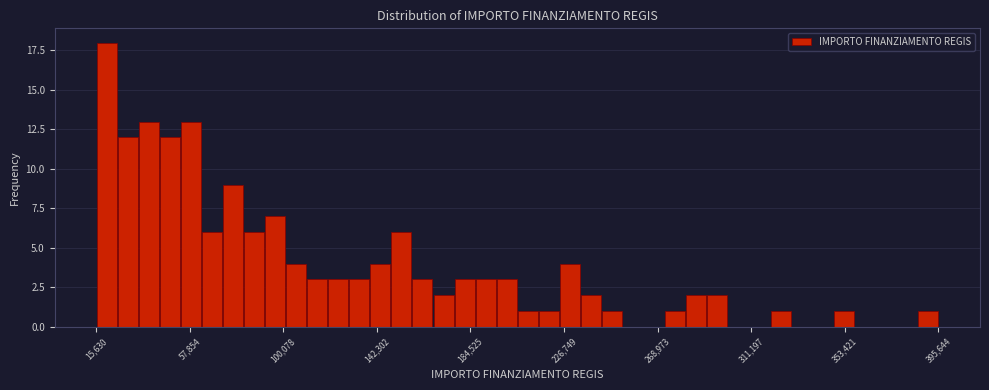

Around what value on the x-axis is the tallest bar? Give the approximate position of its centre, as read against the axis.

20000